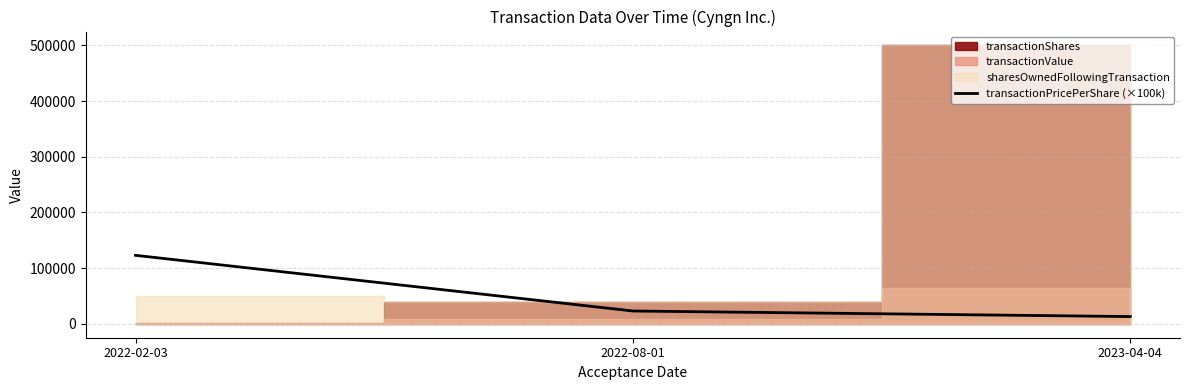

Where is transactionPricePerShare (×100k) nearest to the value 68000?

2022-08-01